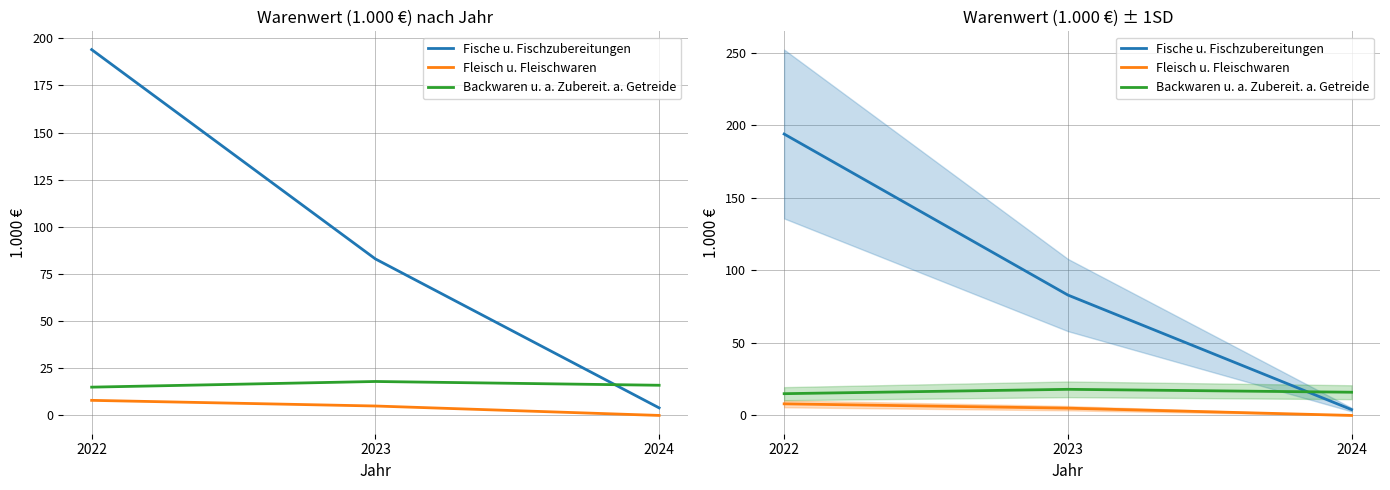

Reading left to right, transcribe all the data shown in this chart.

Fische u. Fischzubereitungen: 194	83	4
Fleisch u. Fleischwaren: 8	5	0
Backwaren u. a. Zubereit. a. Getreide: 15	18	16